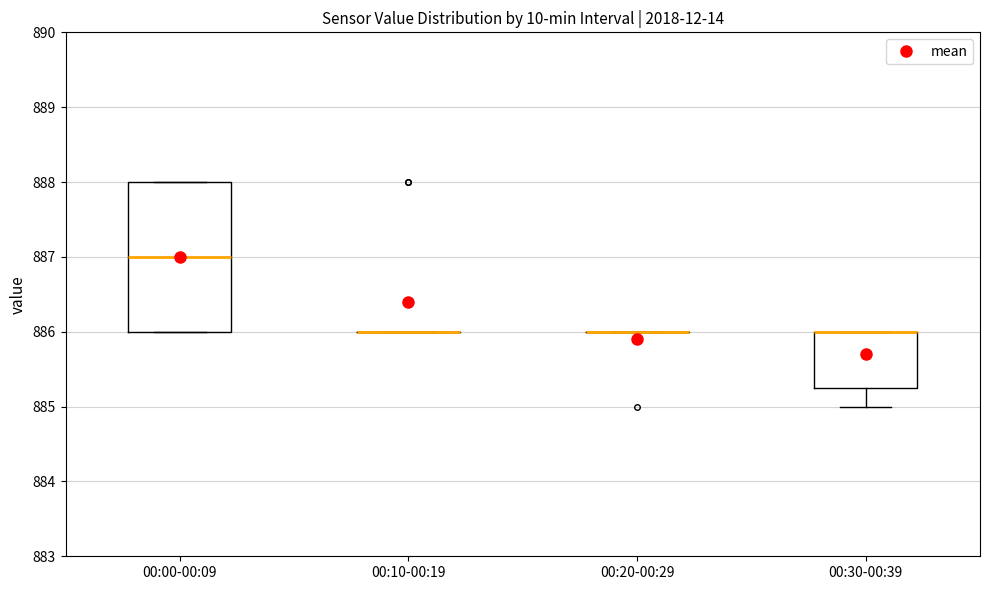

Reading left to right, transcribe this box plot: for each box, give where its median line is, the range the box spans, and where its two whiskers end, as read against the y-axis. The values are not printed on the chart, so give them approximately, as read against the axis.

00:00-00:09: median 887.0, box 886.0 to 888.0, whiskers 886.0 to 888.0
00:10-00:19: box collapsed to a line at 886.0, whiskers 886.0 to 886.0
00:20-00:29: box collapsed to a line at 886.0, whiskers 886.0 to 886.0
00:30-00:39: median 886.0 (drawn on the box's upper edge), box 885.3 to 886.0, whiskers 885.0 to 886.0